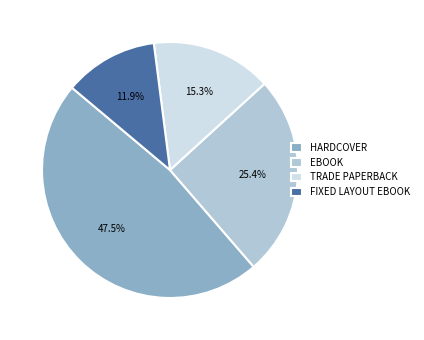

Which category has the smallest portion of the pie?

FIXED LAYOUT EBOOK